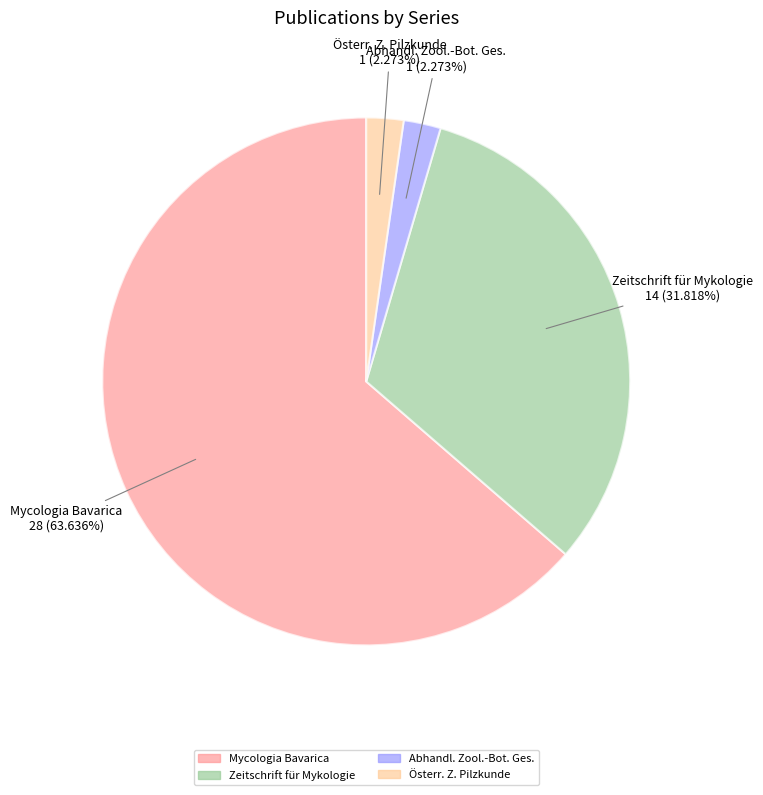

How many slices are in this pie chart?

4